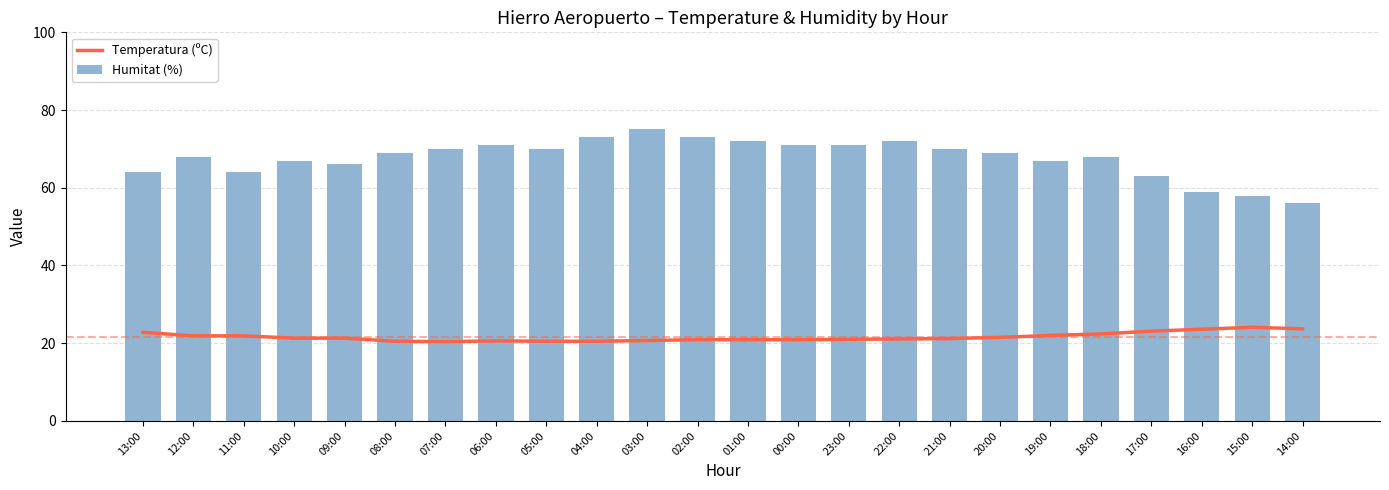

What is the value of the Temperatura (ºC) bar at the 7th from the left?

20.4